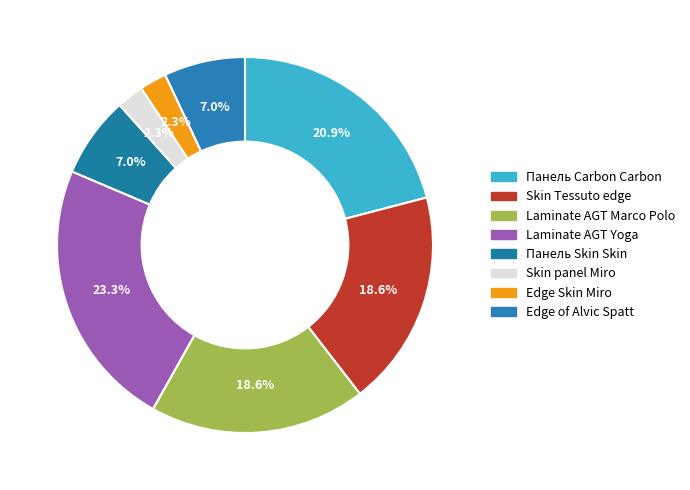

Count the number of slices in the pie.

8